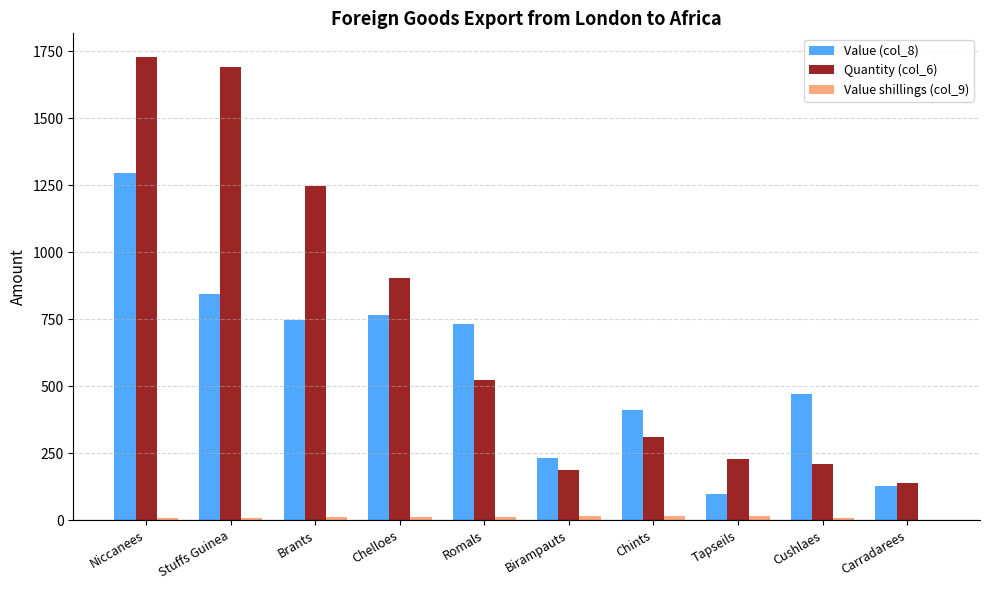

Is it true that Value (col_8) equals 254 at Romals?

False